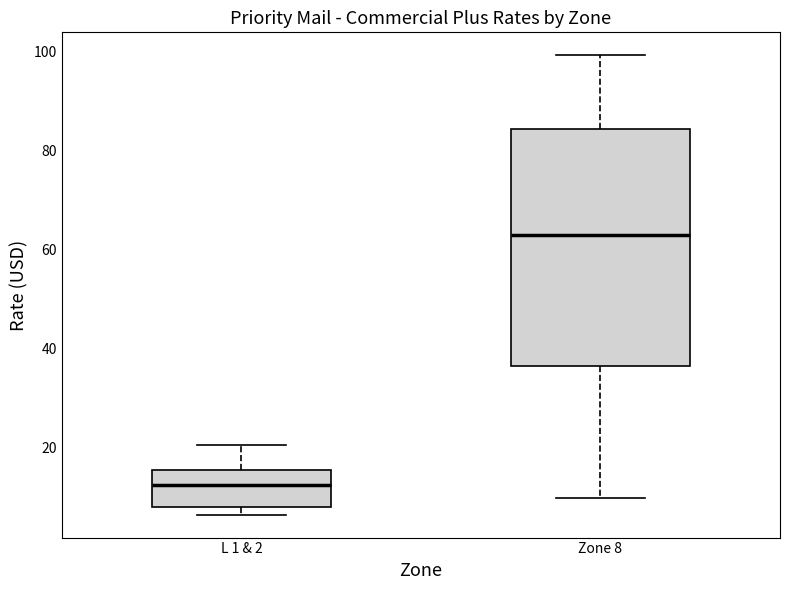

Reading left to right, read every box against the y-axis: the position of its median line, the range the box covers, and the ends of its whiskers. The values are not printed on the chart, so give them approximately, as read against the axis.

L 1 & 2: median 12, box 8 to 16, whiskers 6 to 20
Zone 8: median 62, box 36 to 84, whiskers 10 to 100